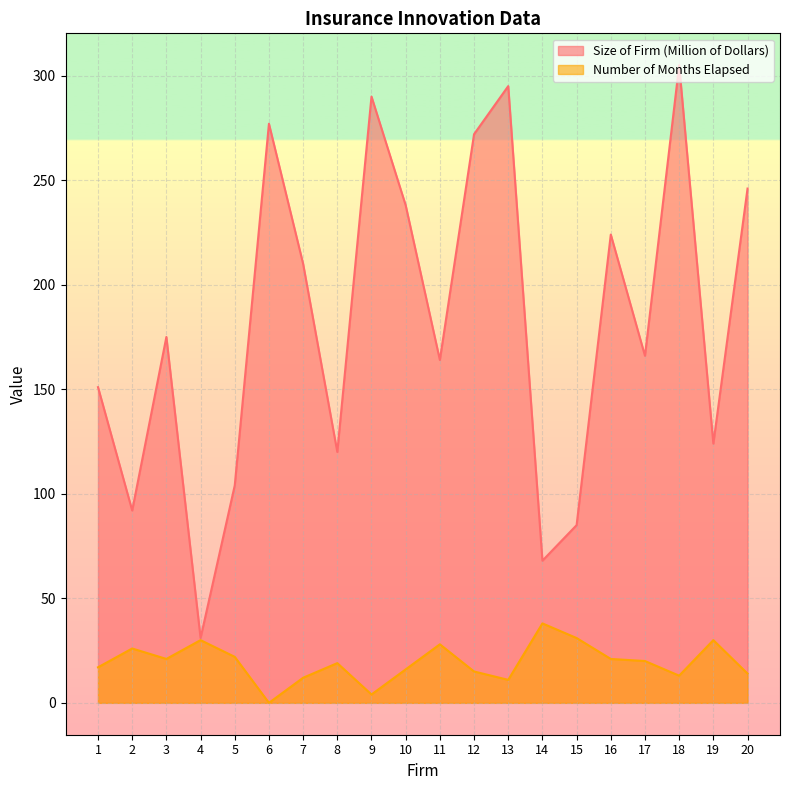

True or false: Number of Months Elapsed and Size of Firm (Million of Dollars) intersect in this chart.

False